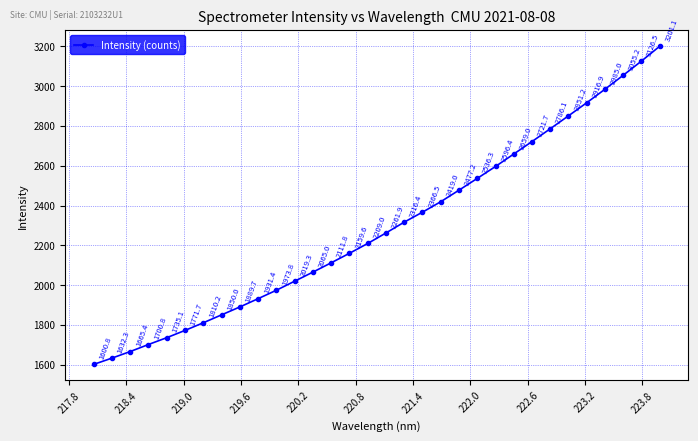

What is the value of the 30th point from the left?

3055.2